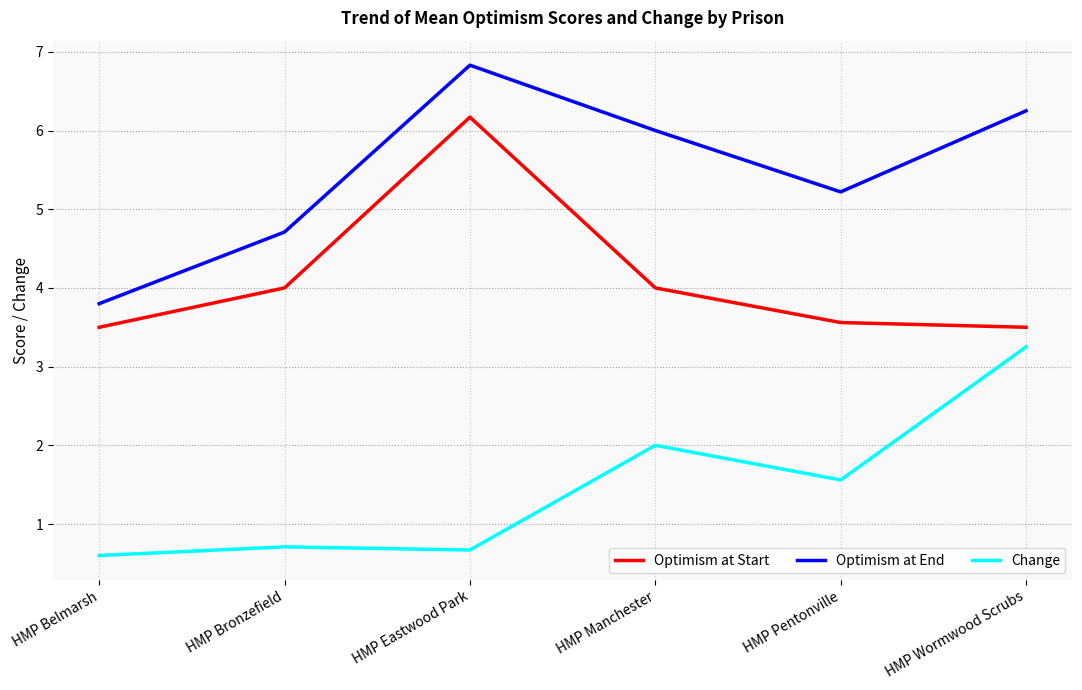

Which series has the largest total across all categories?

Optimism at End